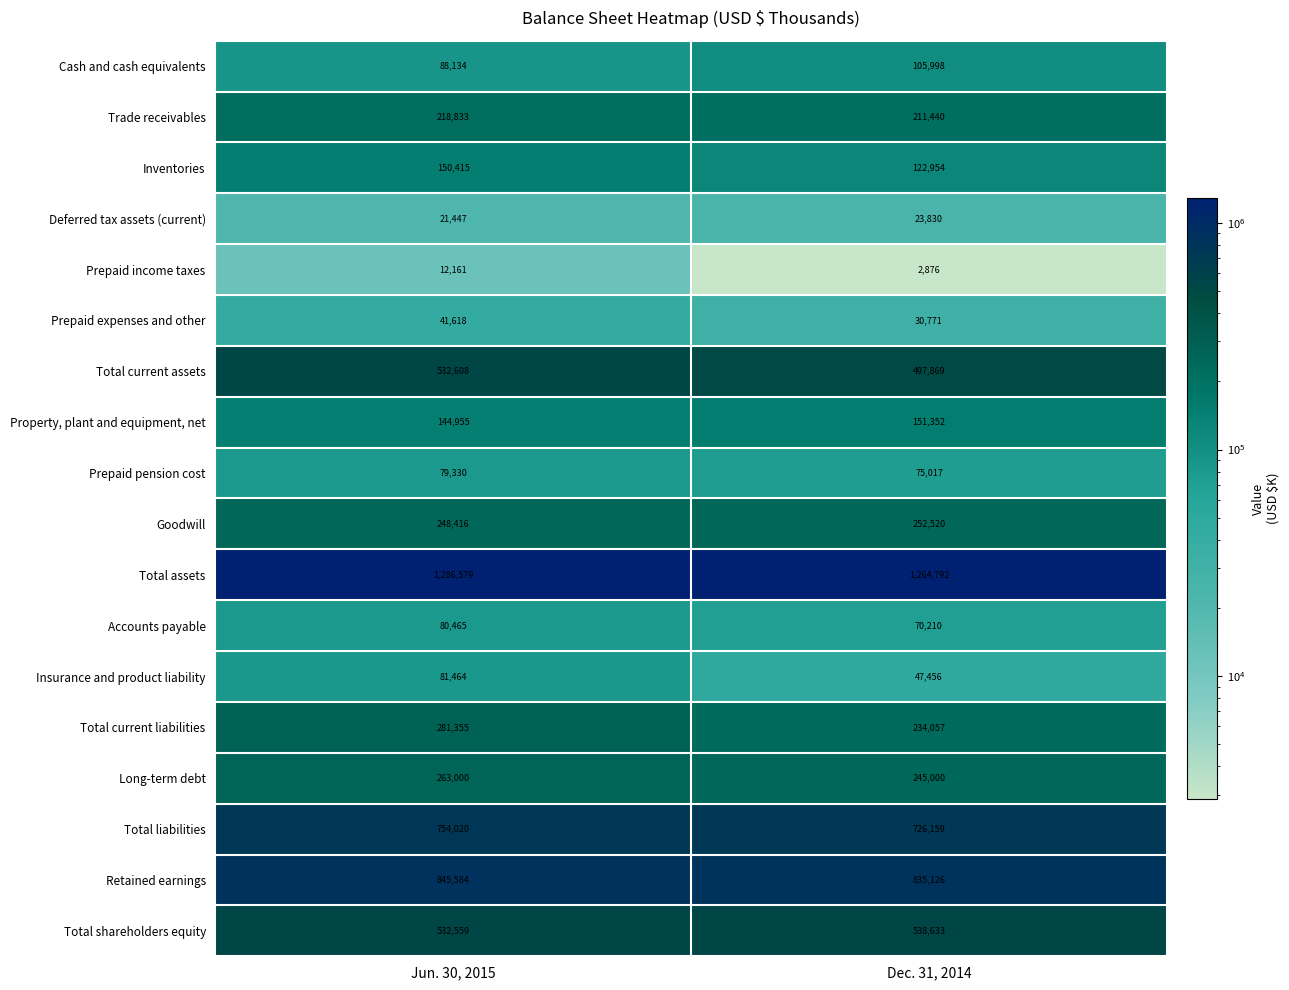

What is the sum of the Long-term debt values at Dec. 31, 2014 and Jun. 30, 2015?

508000